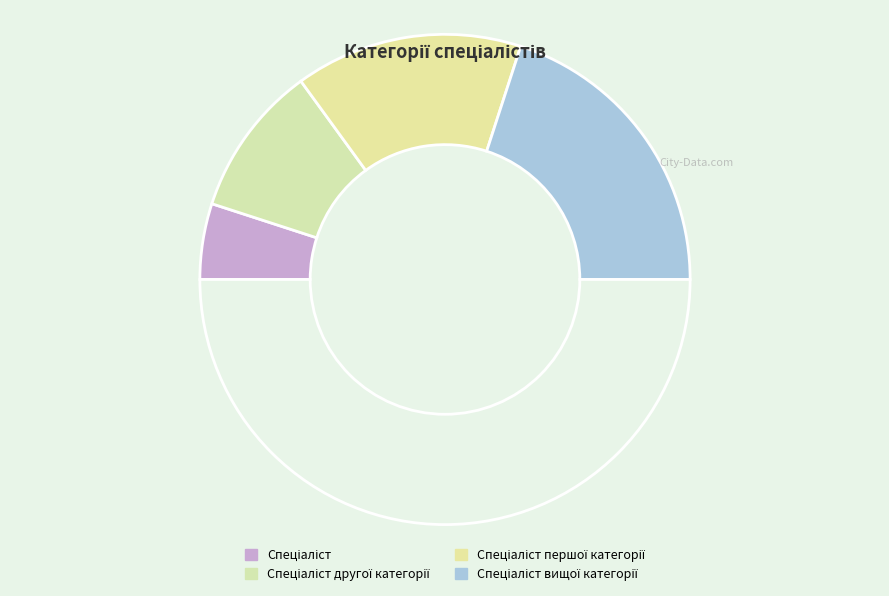

Count the number of slices in the pie.

5